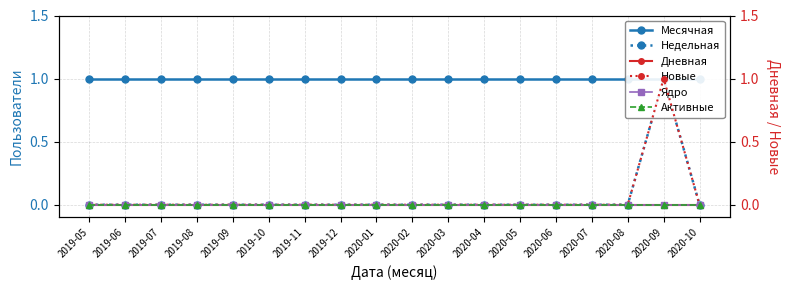

Count the number of data series in this chart.

6